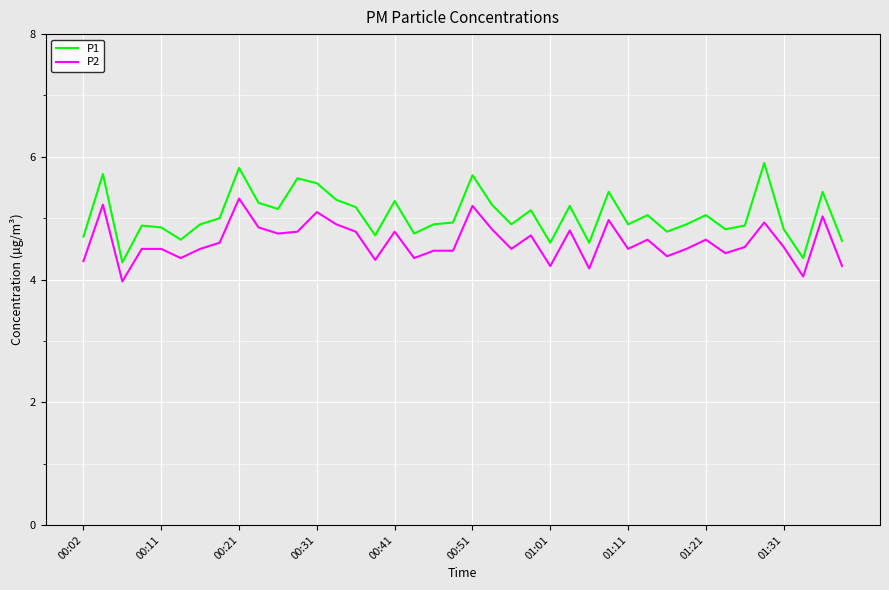

Which series has the widest spread of values?

P1